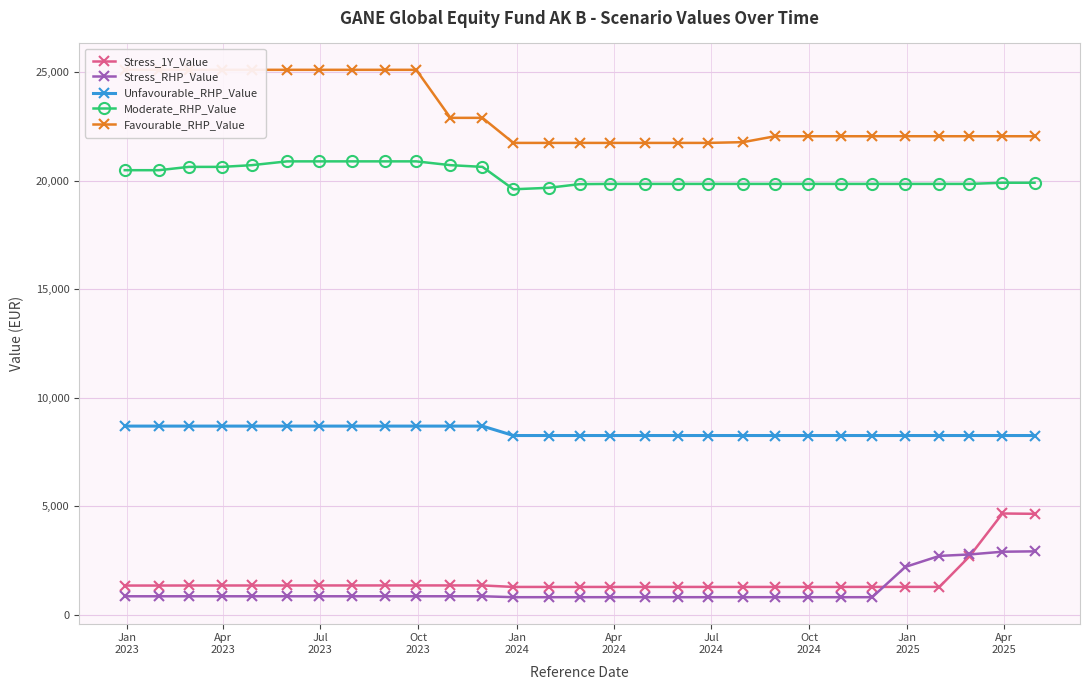

In Favourable_RHP_Value, how many points are lower than both neighbors (excluding endpoints)?

2